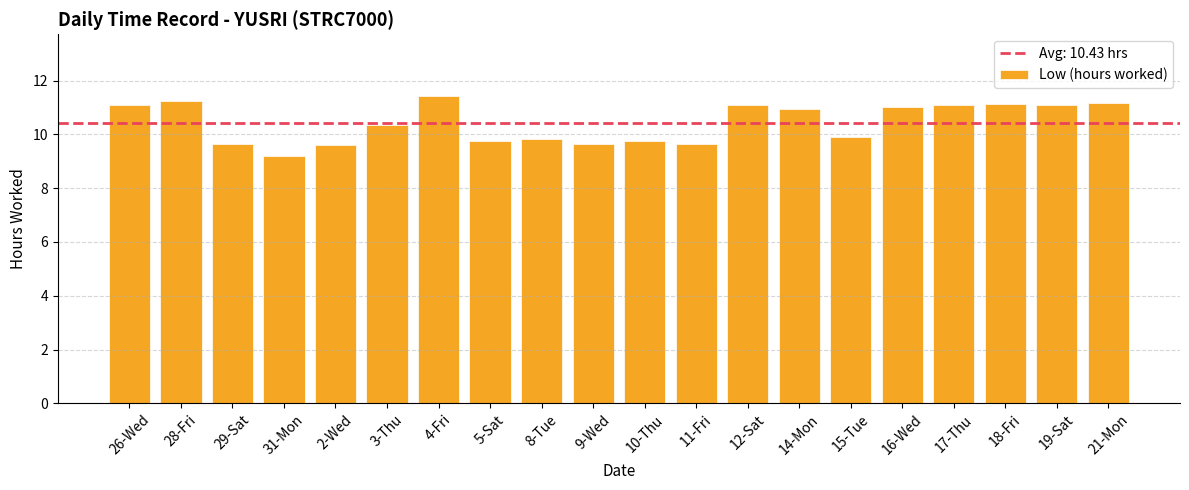

What is the ratio of the value at 4-Fri to the value at 8-Tue?

1.2